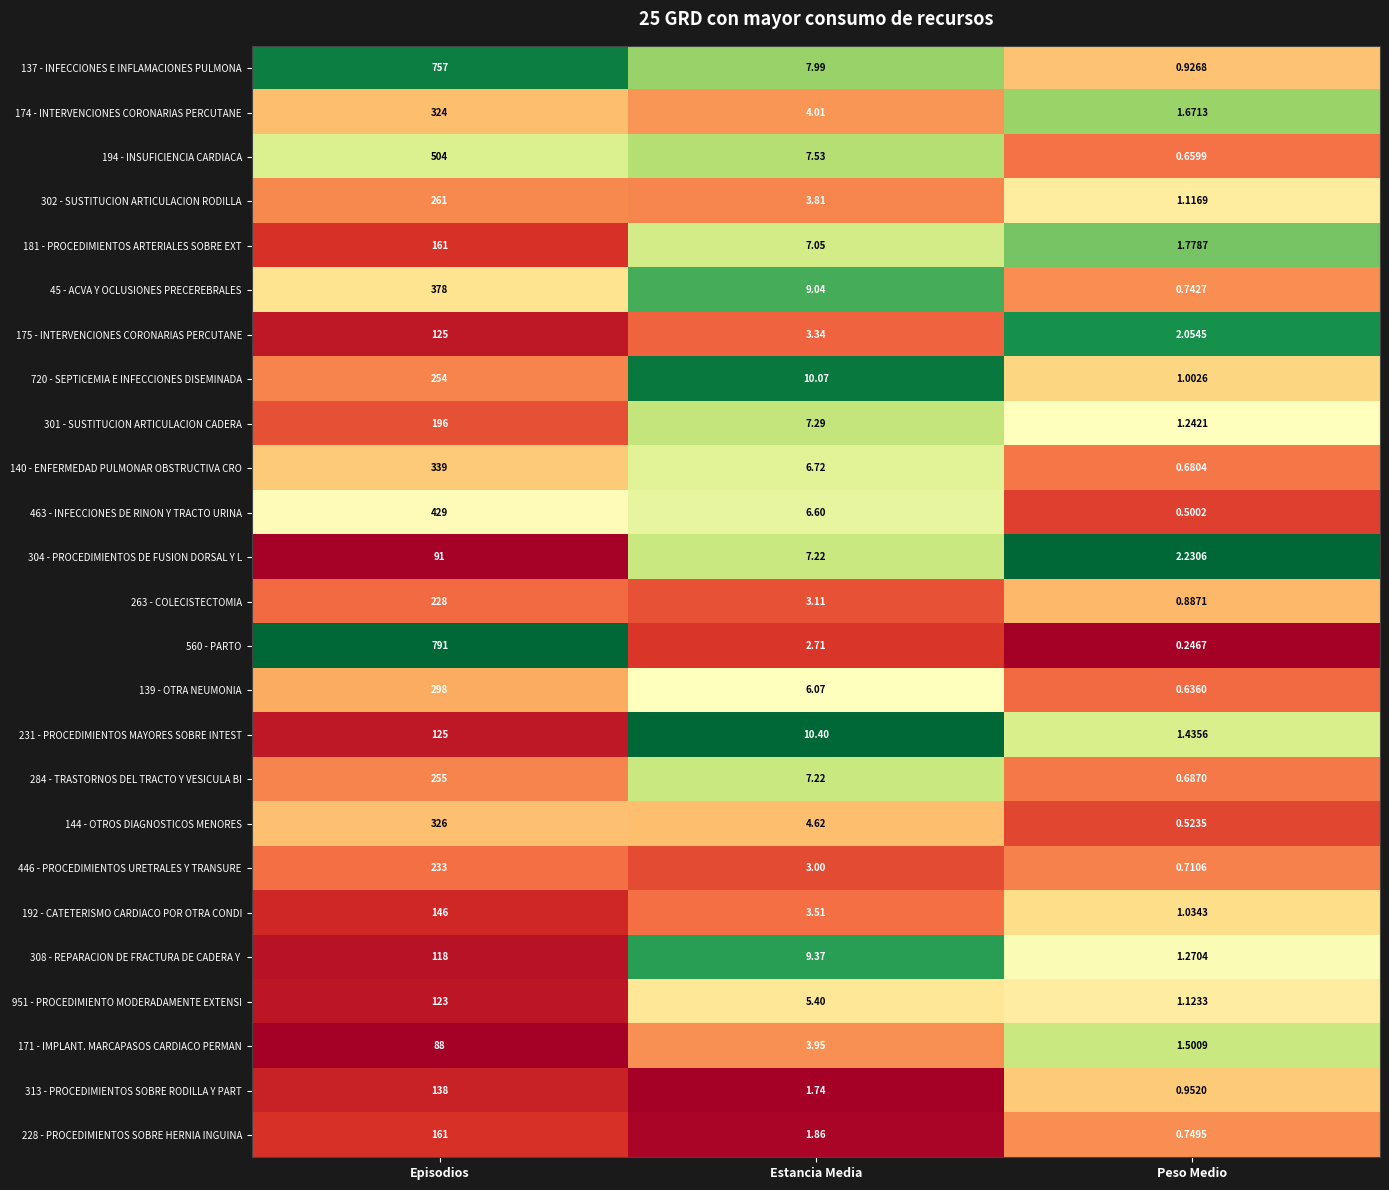

At which category does the chart reach its peak across all series?

Episodios